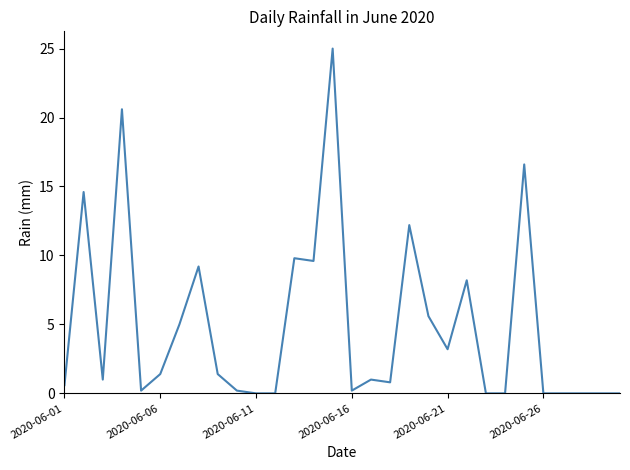

What is the difference between the maximum and minimum values?

25.0